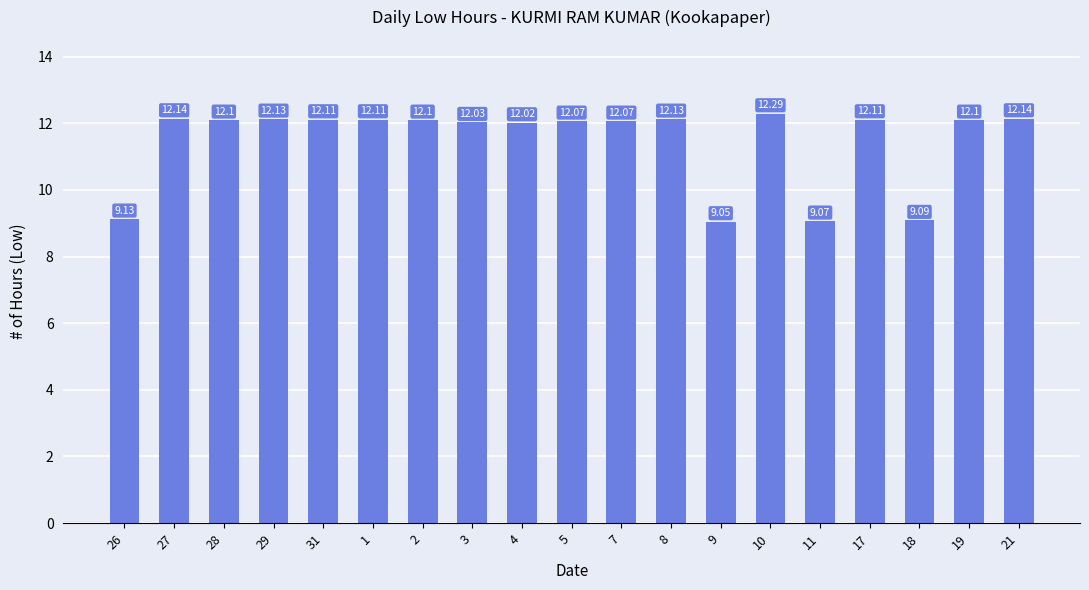

Which has a higher value, 21 or 10?

10